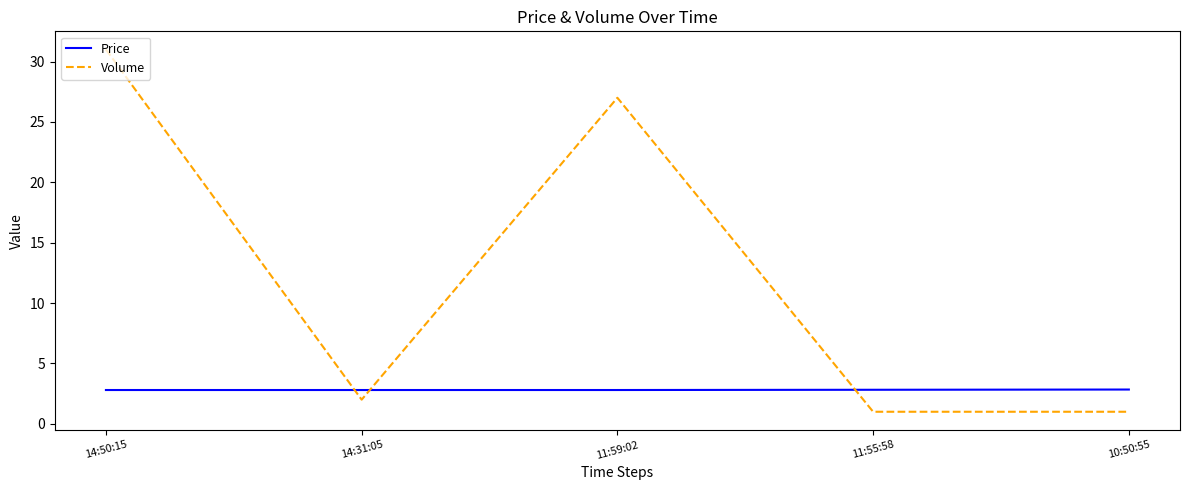

What is the difference between the highest and lowest values at 14:31:05?

0.8